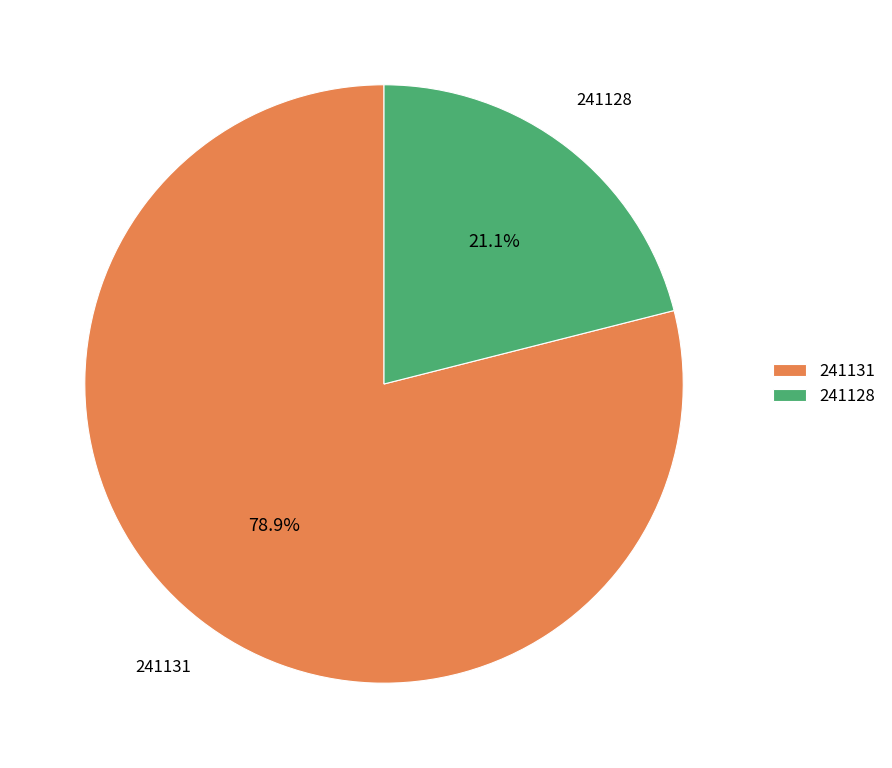

Does 241128 account for over 50% of the chart?

No